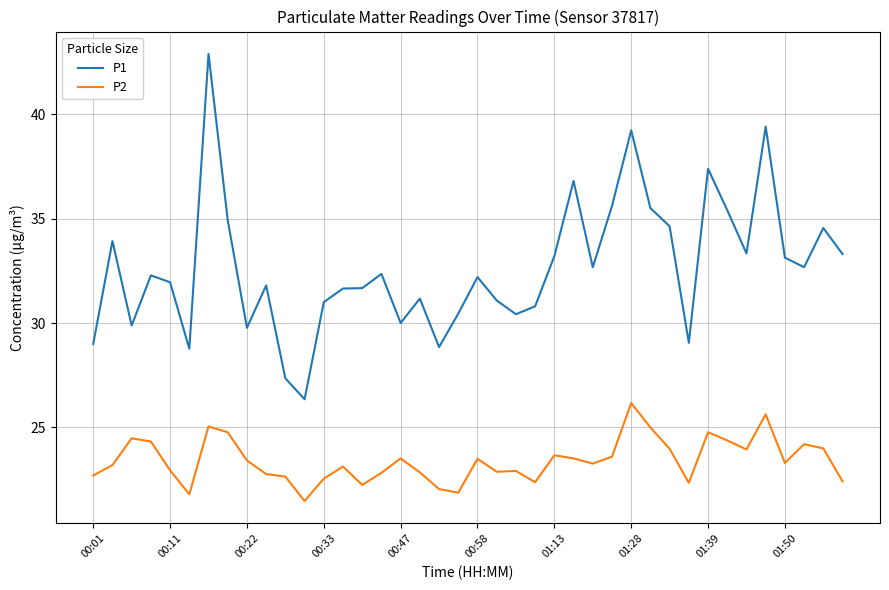

How many lines are shown in the chart?

2